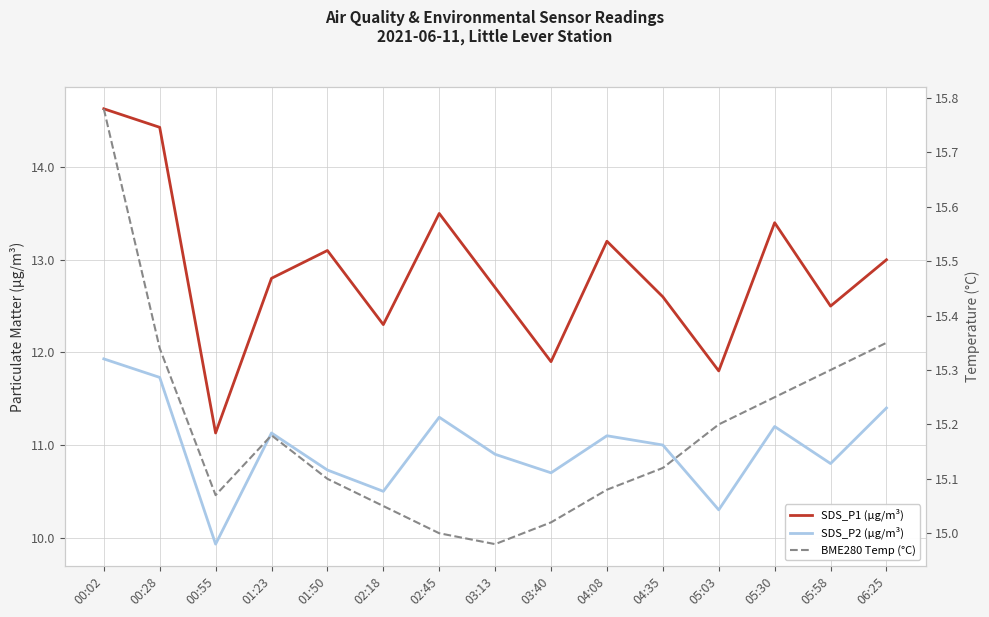

True or false: SDS_P1 (µg/m³) and BME280 Temp (°C) cross at least once.

False